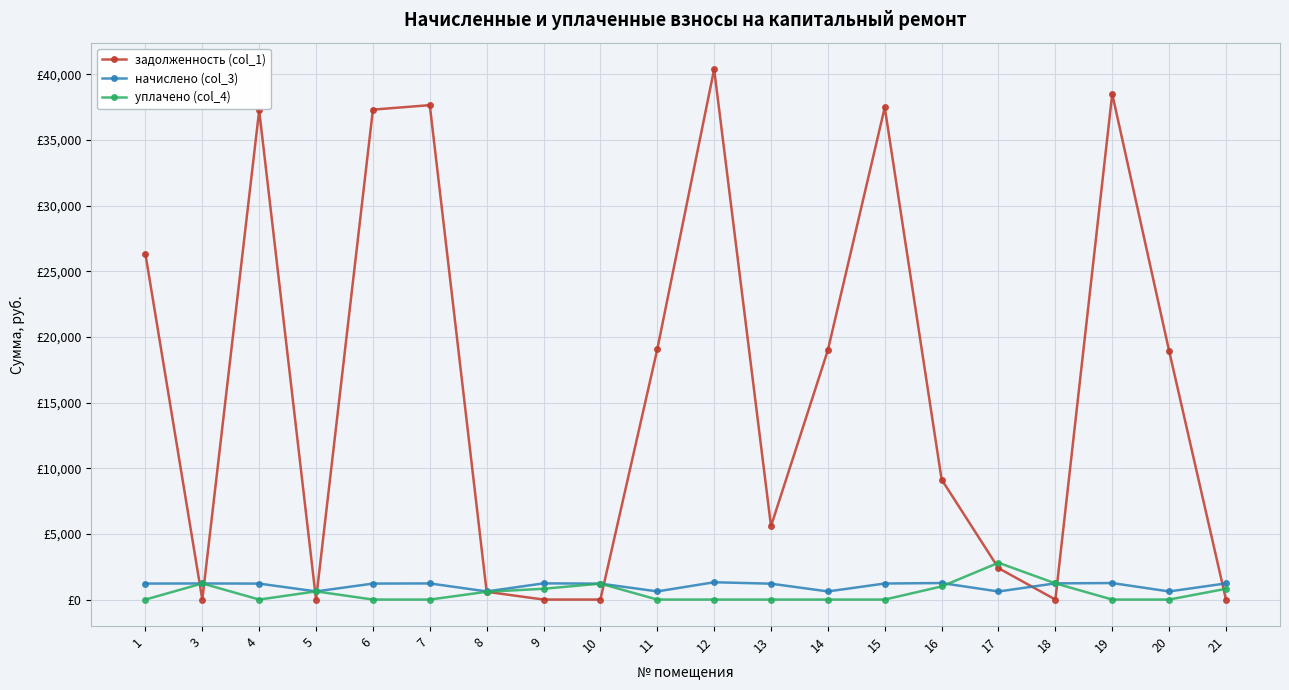

What are all the series names shown in the legend?

задолженность (col_1), начислено (col_3), уплачено (col_4)